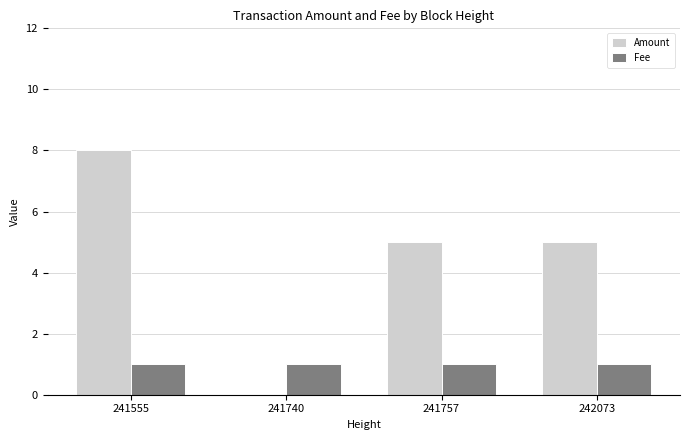

True or false: Amount has a value of 5 at 241555.

False